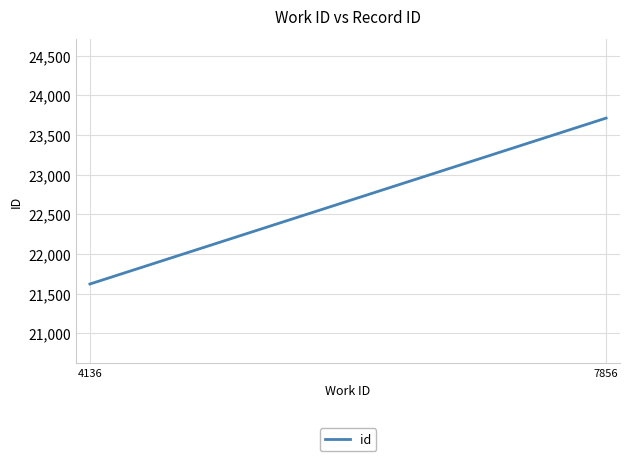

What is the sum of the values at 4136 and 7856?

45332